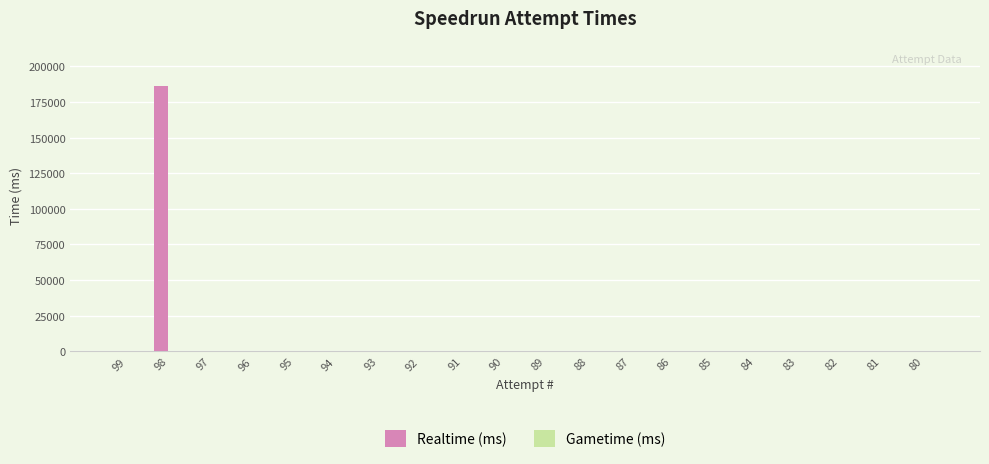

Reading left to right, extract all data points from this chart.

99=0	98=186522	97=0	96=0	95=0	94=0	93=0	92=0	91=0	90=0	89=0	88=0	87=0	86=0	85=0	84=0	83=0	82=0	81=0	80=0